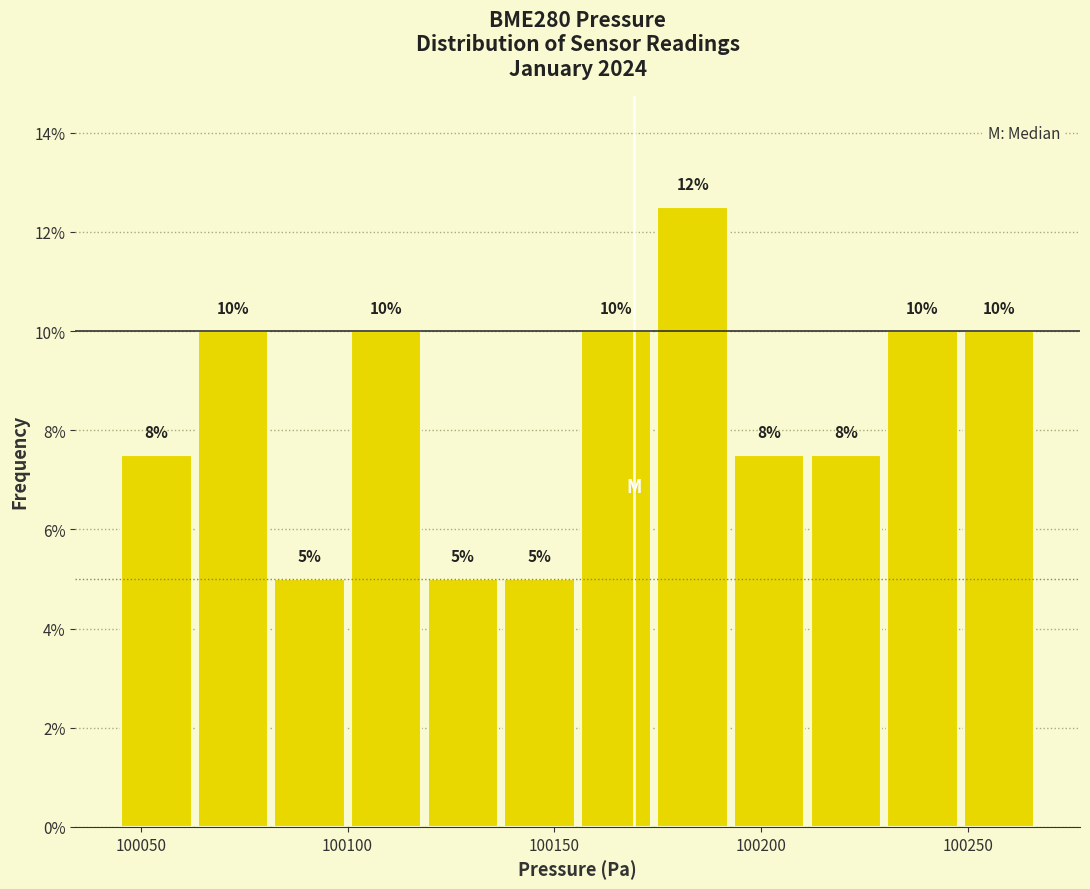

Read against the x-axis, roughly where is the centre of the tallest bar?

100185